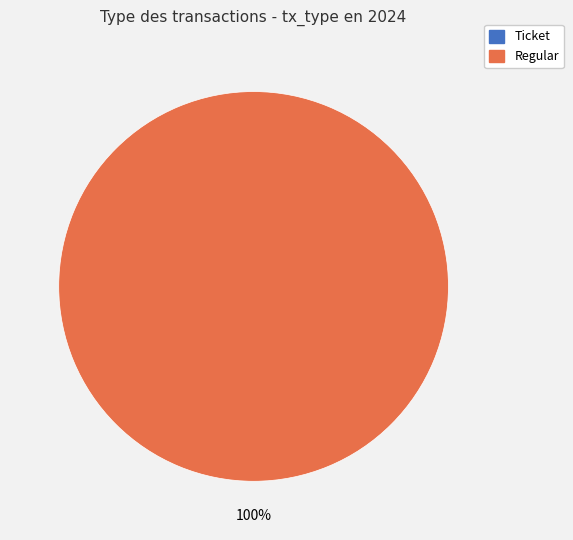

Rank the categories by value from highest to lowest.

Regular, Ticket